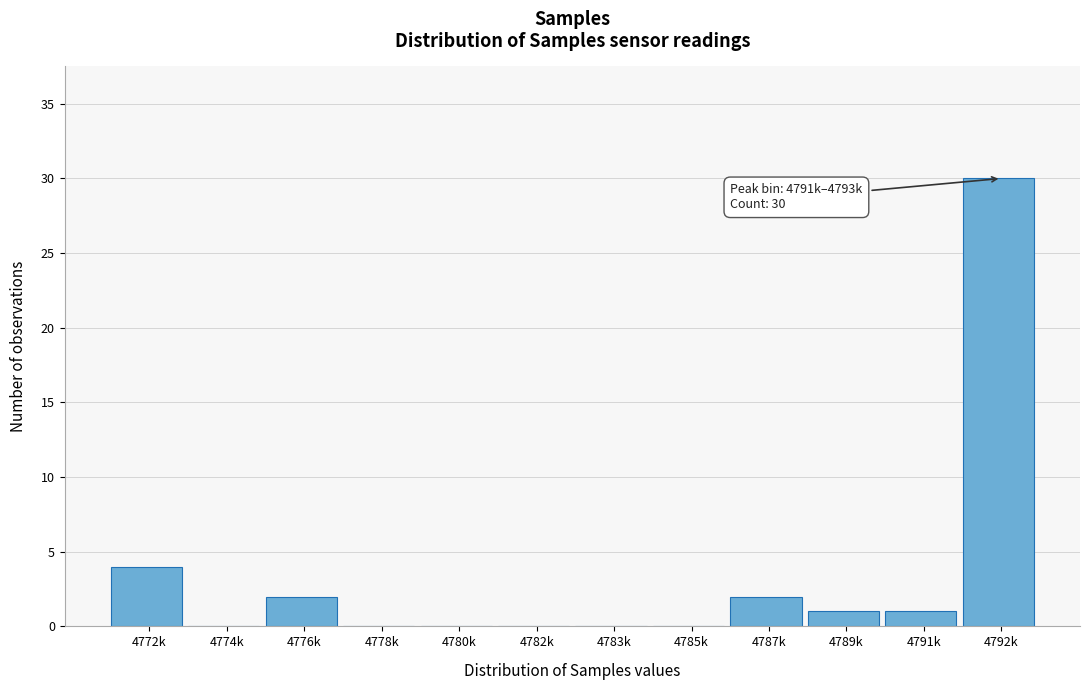

Reading right to left, transcribe all the data shown in this chart.

4792k=30	4791k=1	4789k=1	4787k=2	4785k=0	4783k=0	4782k=0	4780k=0	4778k=0	4776k=2	4774k=0	4772k=4